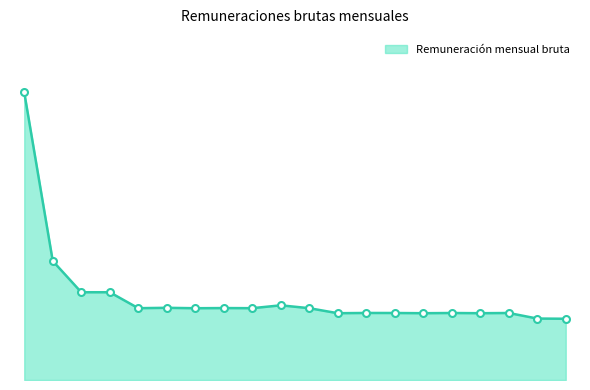

How many points are lower than both their immediate neighbors (excluding endpoints)?

6